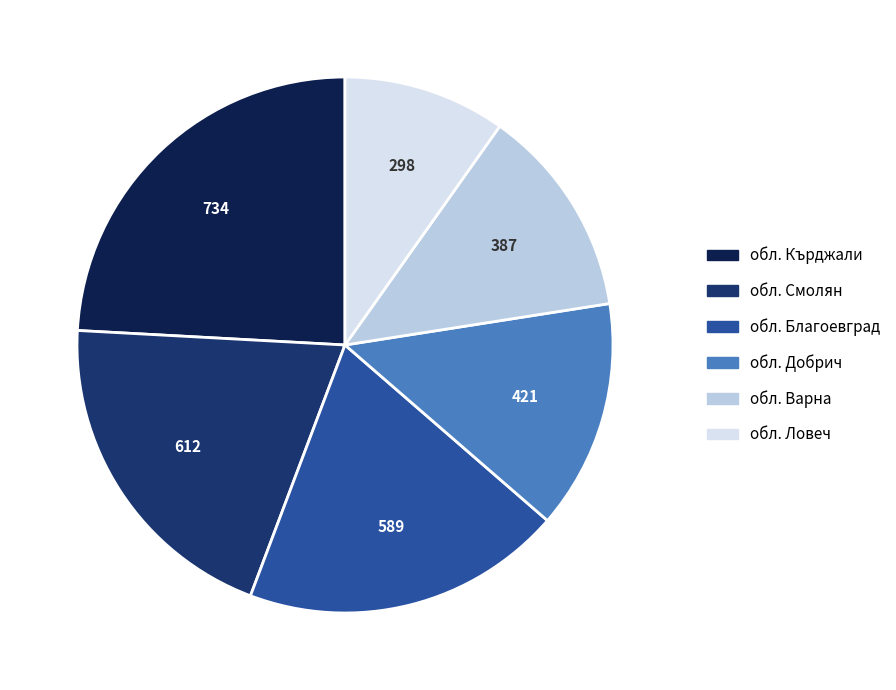

Does any single category account for the majority?

No